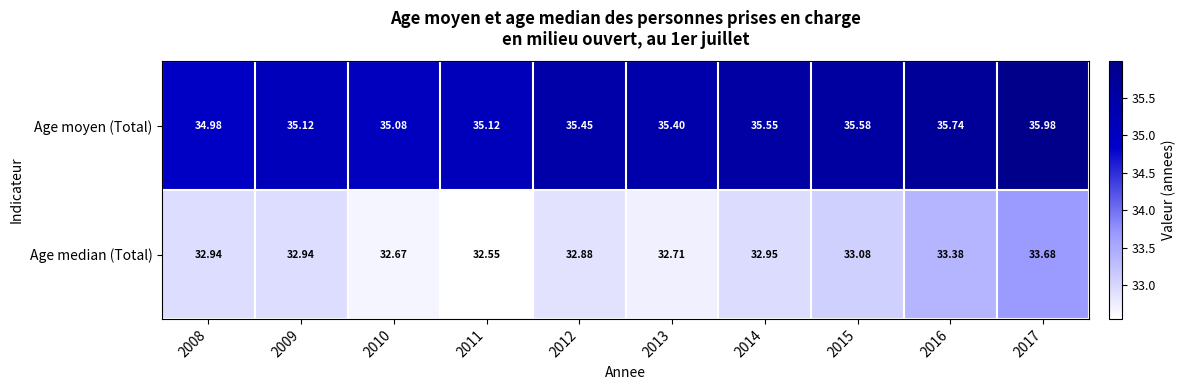

Which category has the lowest value across all series?

2011